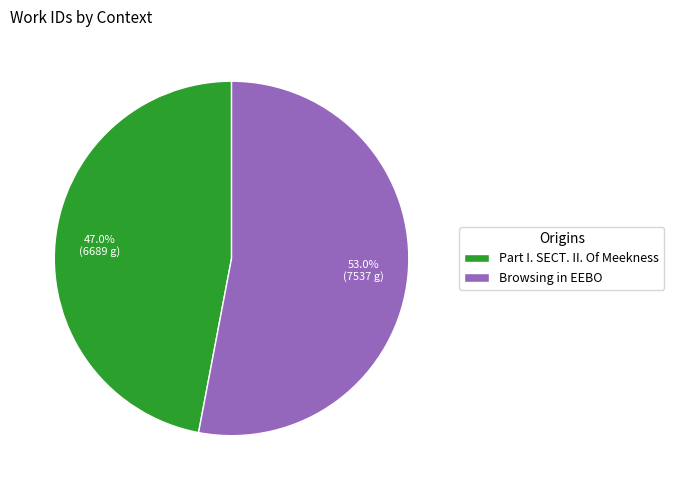

Count the number of slices in the pie.

2